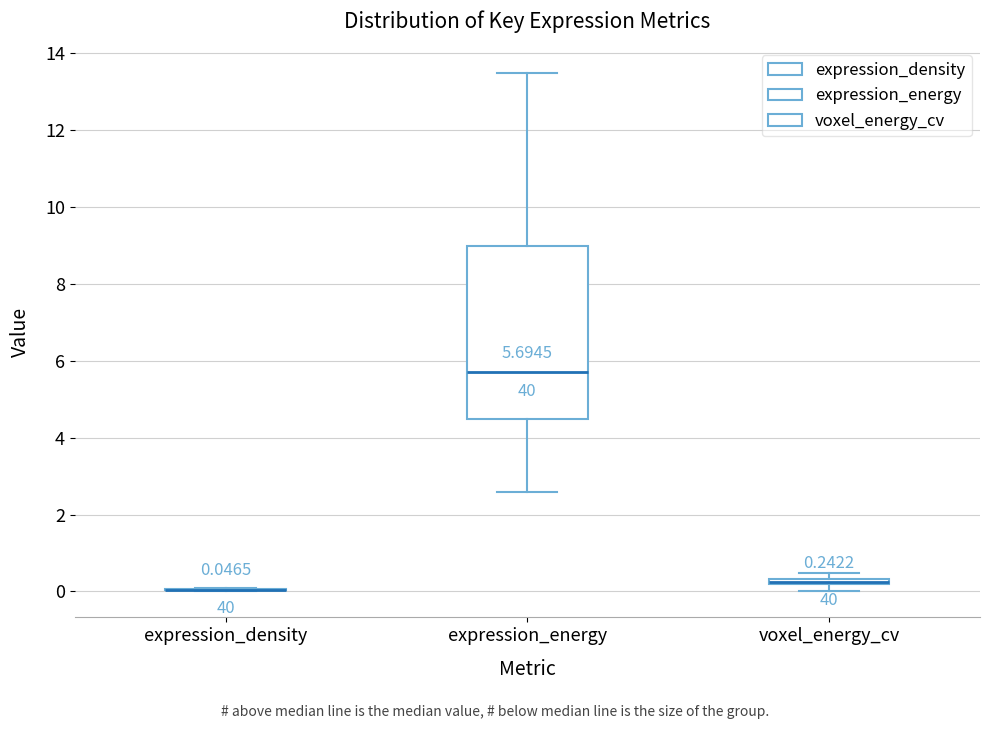

Which box is the tallest, from its lower edge to its upper edge?

expression_energy